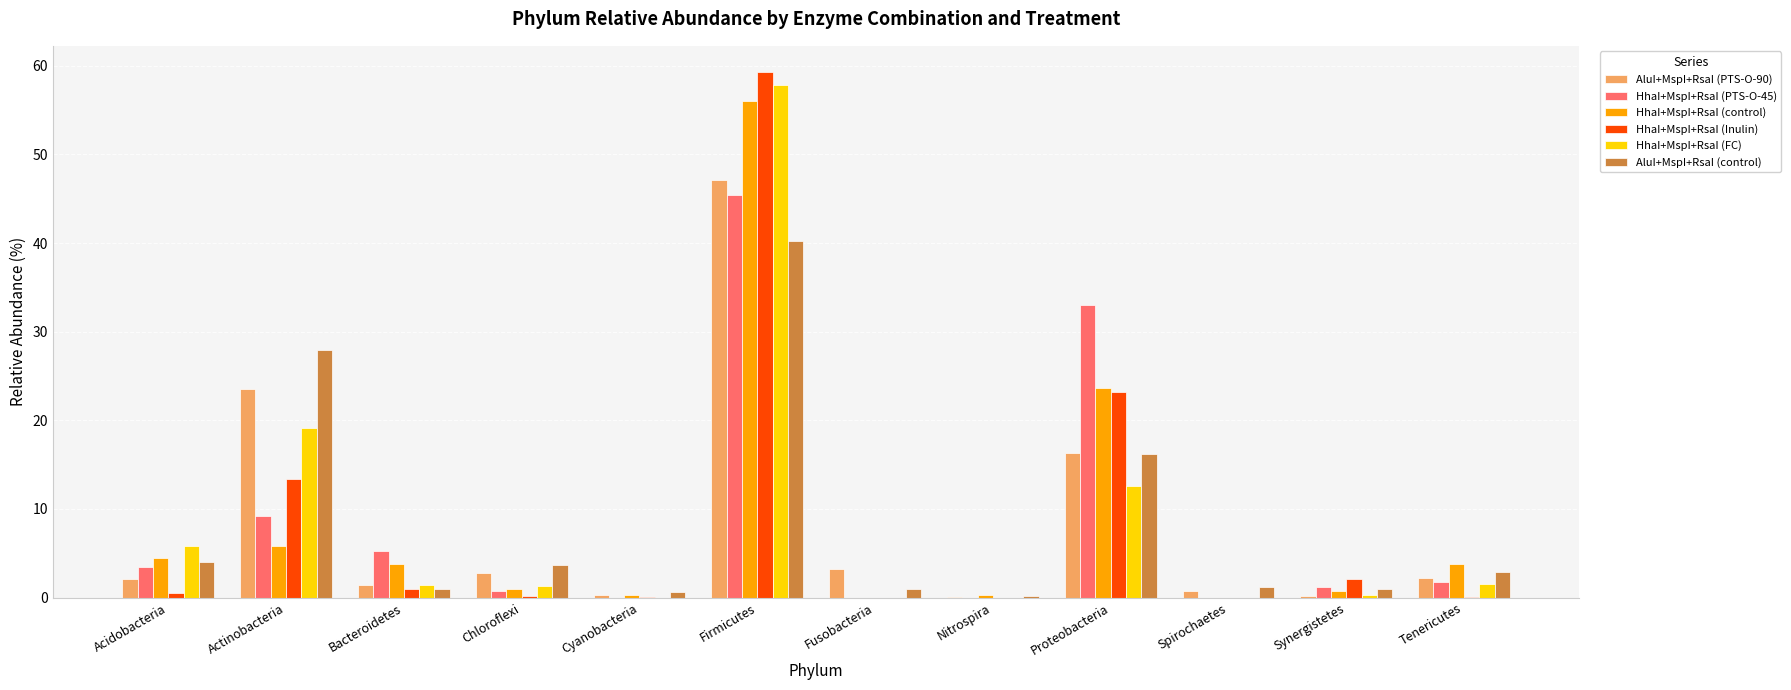

What is the sum of all AluI+MspI+RsaI (control) values?

100.0